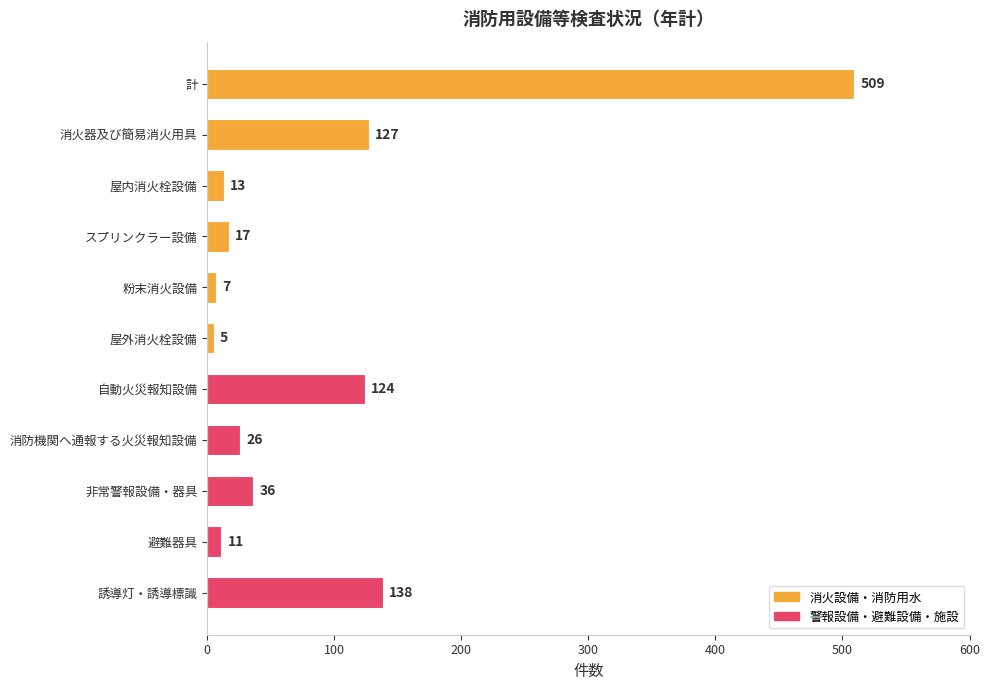

Reading top to bottom, what are all the values shown in this chart?

計=509	消火器及び簡易消火用具=127	屋内消火栓設備=13	スプリンクラー設備=17	粉末消火設備=7	屋外消火栓設備=5	自動火災報知設備=124	消防機関へ通報する火災報知設備=26	非常警報設備・器具=36	避難器具=11	誘導灯・誘導標識=138